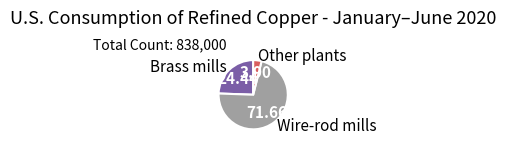

Which has a higher value, Brass mills or Other plants?

Brass mills